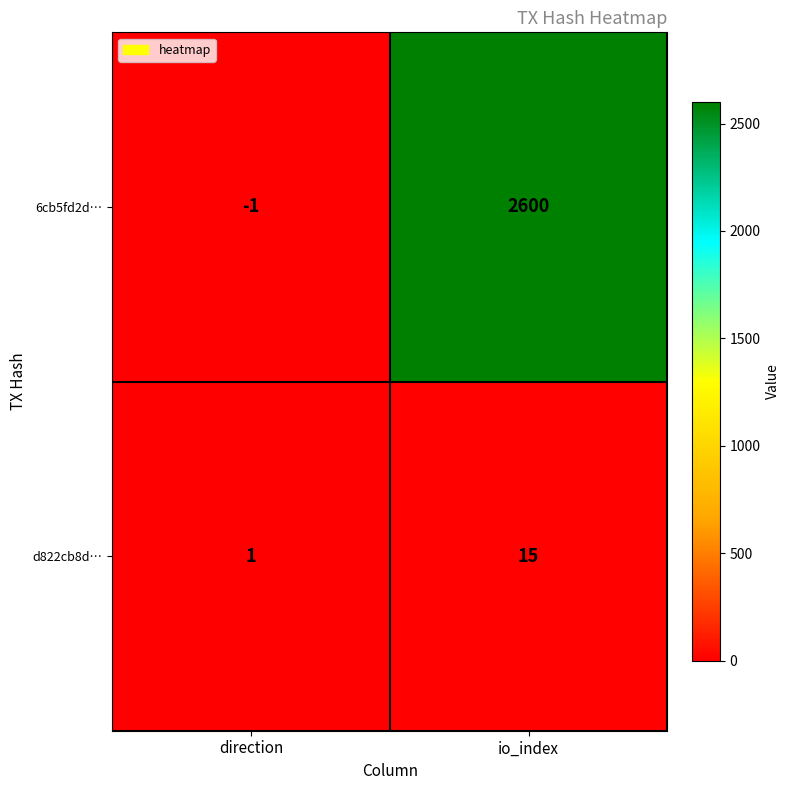

At how many categories does at least one series exceed 1711?

1